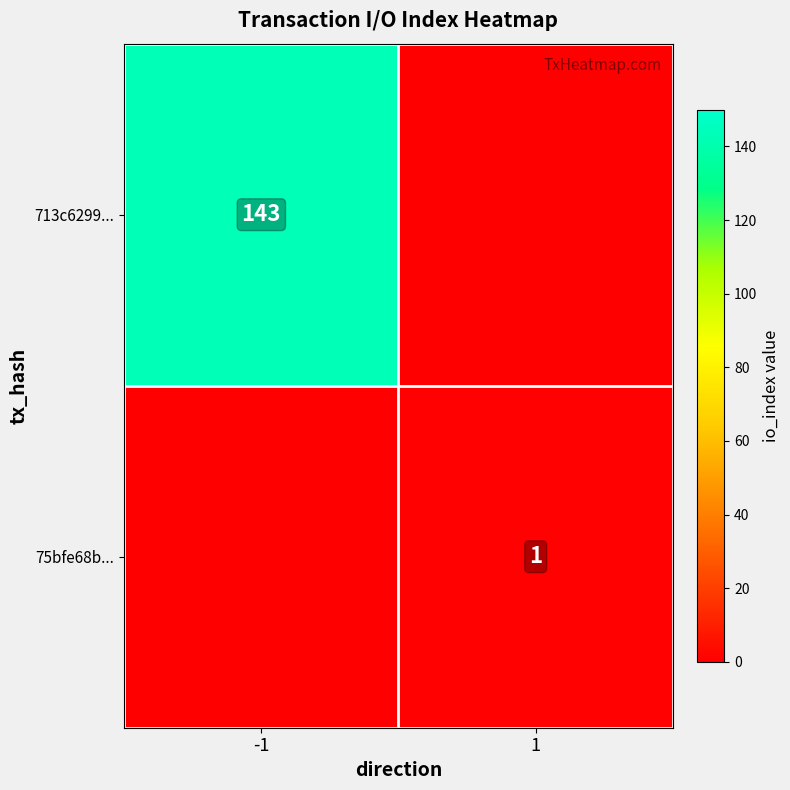

The value of 713c6299... at -1 is 254. True or false?

False